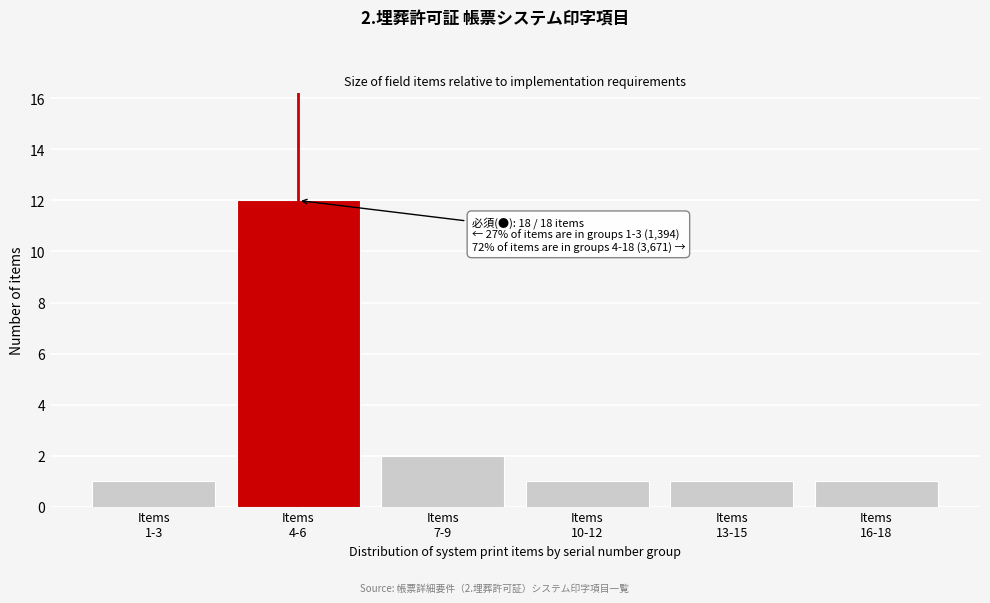

Reading left to right, transcribe all the data shown in this chart.

1	12	2	1	1	1